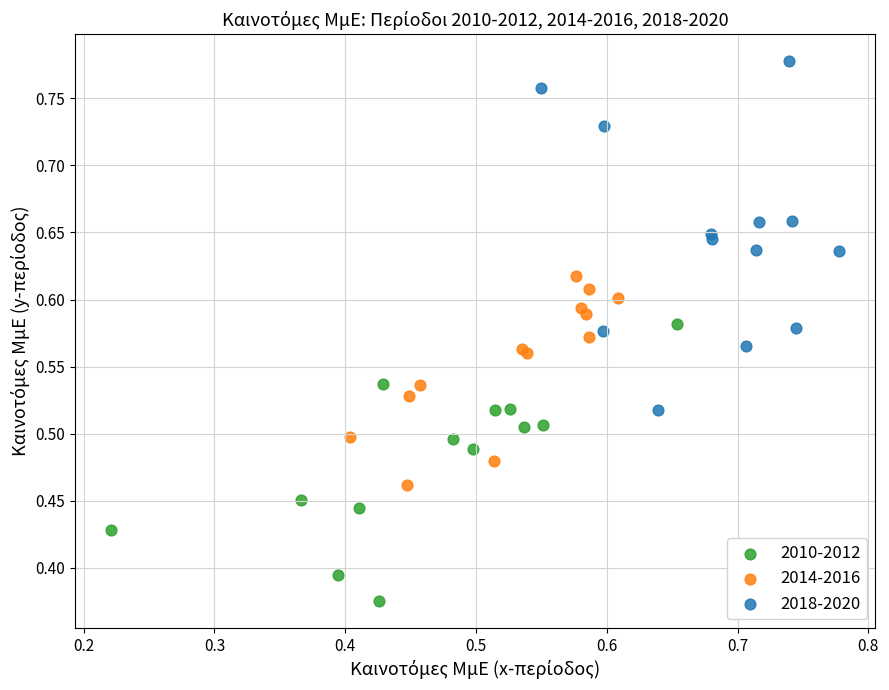

Which series reaches the minimum Y coordinate?

2010-2012